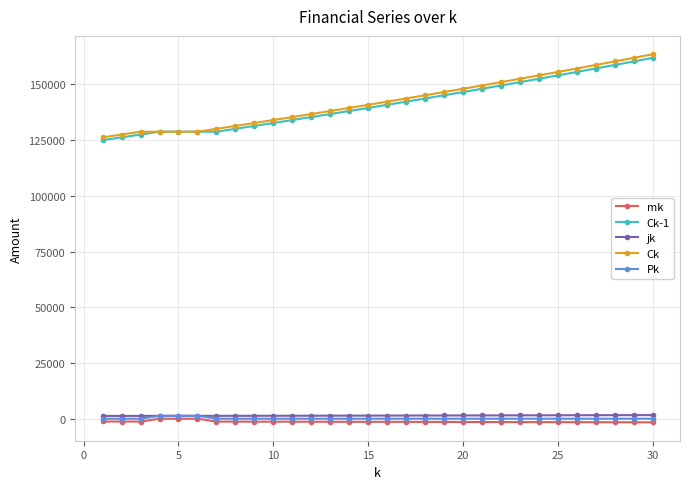

Which series has the widest spread of values?

Ck